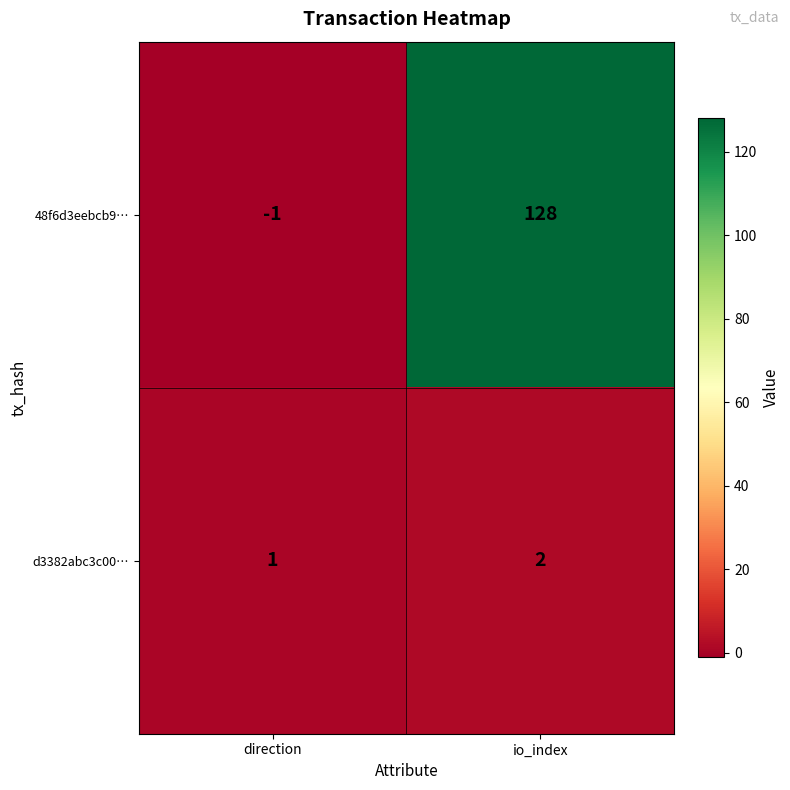

Which series has the largest range (max minus min)?

48f6d3eebcb9…